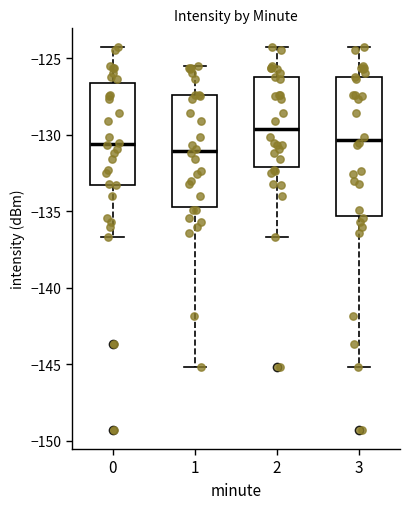

Reading left to right, read every box against the y-axis: the position of its median line, the range the box covers, and the ends of its whiskers. The values are not printed on the chart, so give them approximately, as read against the axis.

0: median -130.5, box -133.5 to -126.5, whiskers -136.5 to -124.5
1: median -131.0, box -134.5 to -127.5, whiskers -145.0 to -125.5
2: median -129.5, box -132.0 to -126.0, whiskers -136.5 to -124.5
3: median -130.5, box -135.5 to -126.0, whiskers -145.0 to -124.5